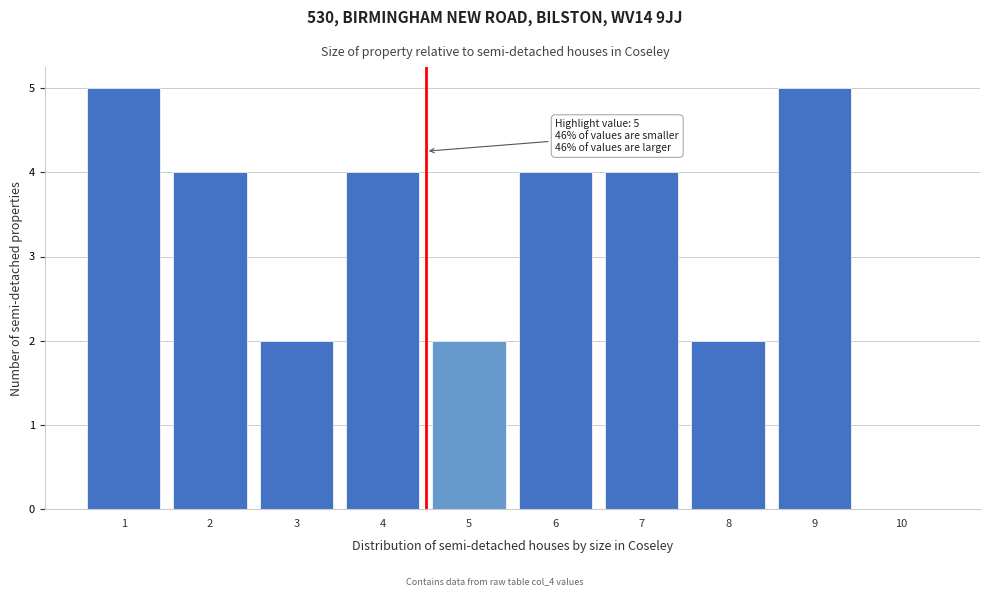

Reading right to left, what are all the values shown in this chart?

10=0	9=5	8=2	7=4	6=4	5=2	4=4	3=2	2=4	1=5